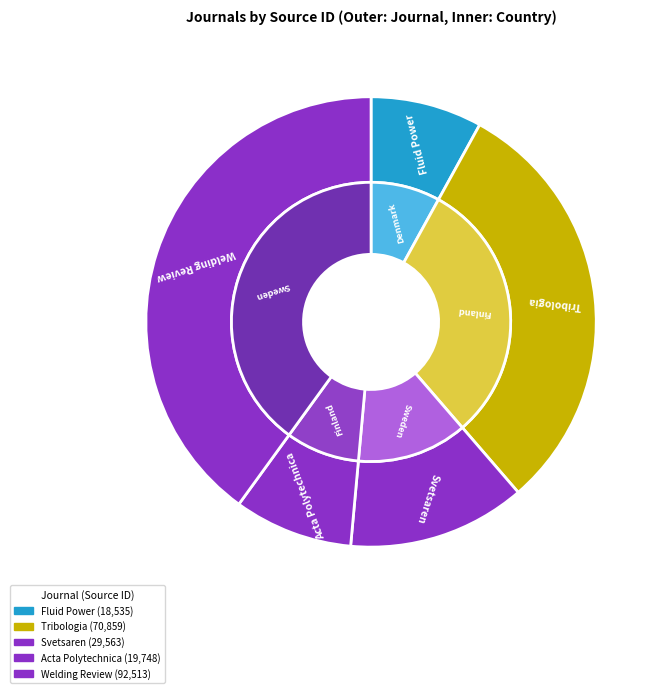

Combined, what portion of the pie is International Journal of Fluid Power and Svetsaren?

20.8%